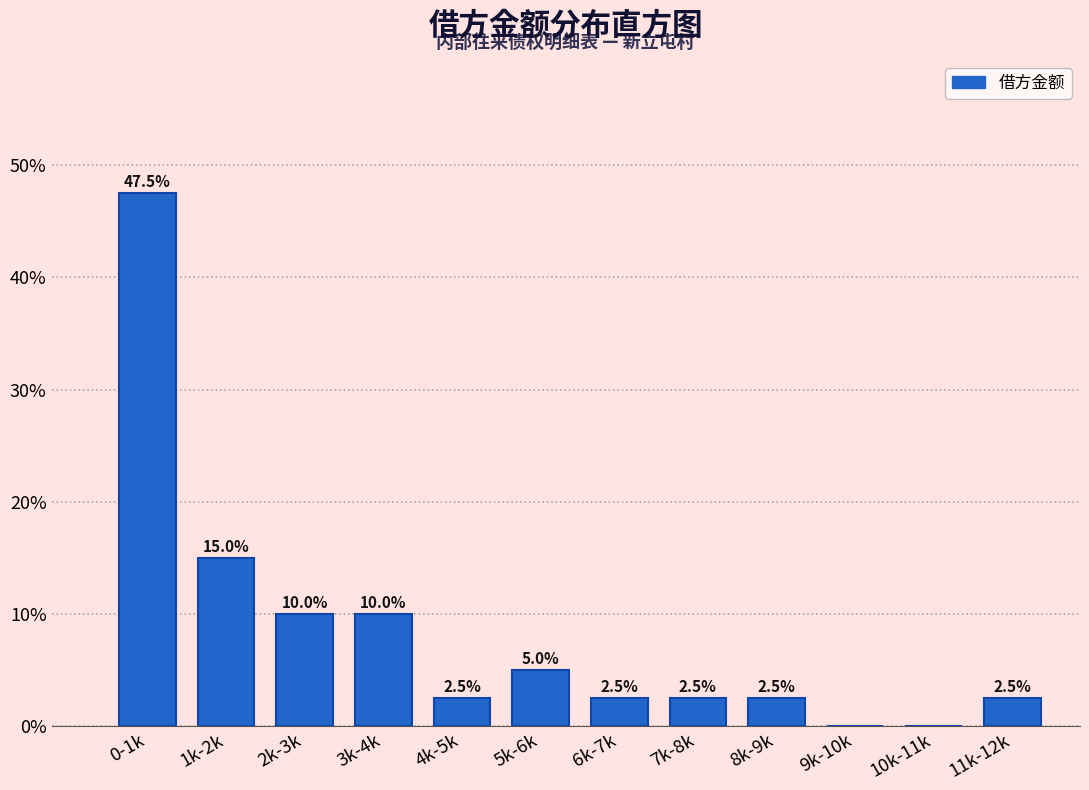

Reading left to right, transcribe all the data shown in this chart.

0-1k=47.5	1k-2k=15.0	2k-3k=10.0	3k-4k=10.0	4k-5k=2.5	5k-6k=5.0	6k-7k=2.5	7k-8k=2.5	8k-9k=2.5	9k-10k=0.0	10k-11k=0.0	11k-12k=2.5